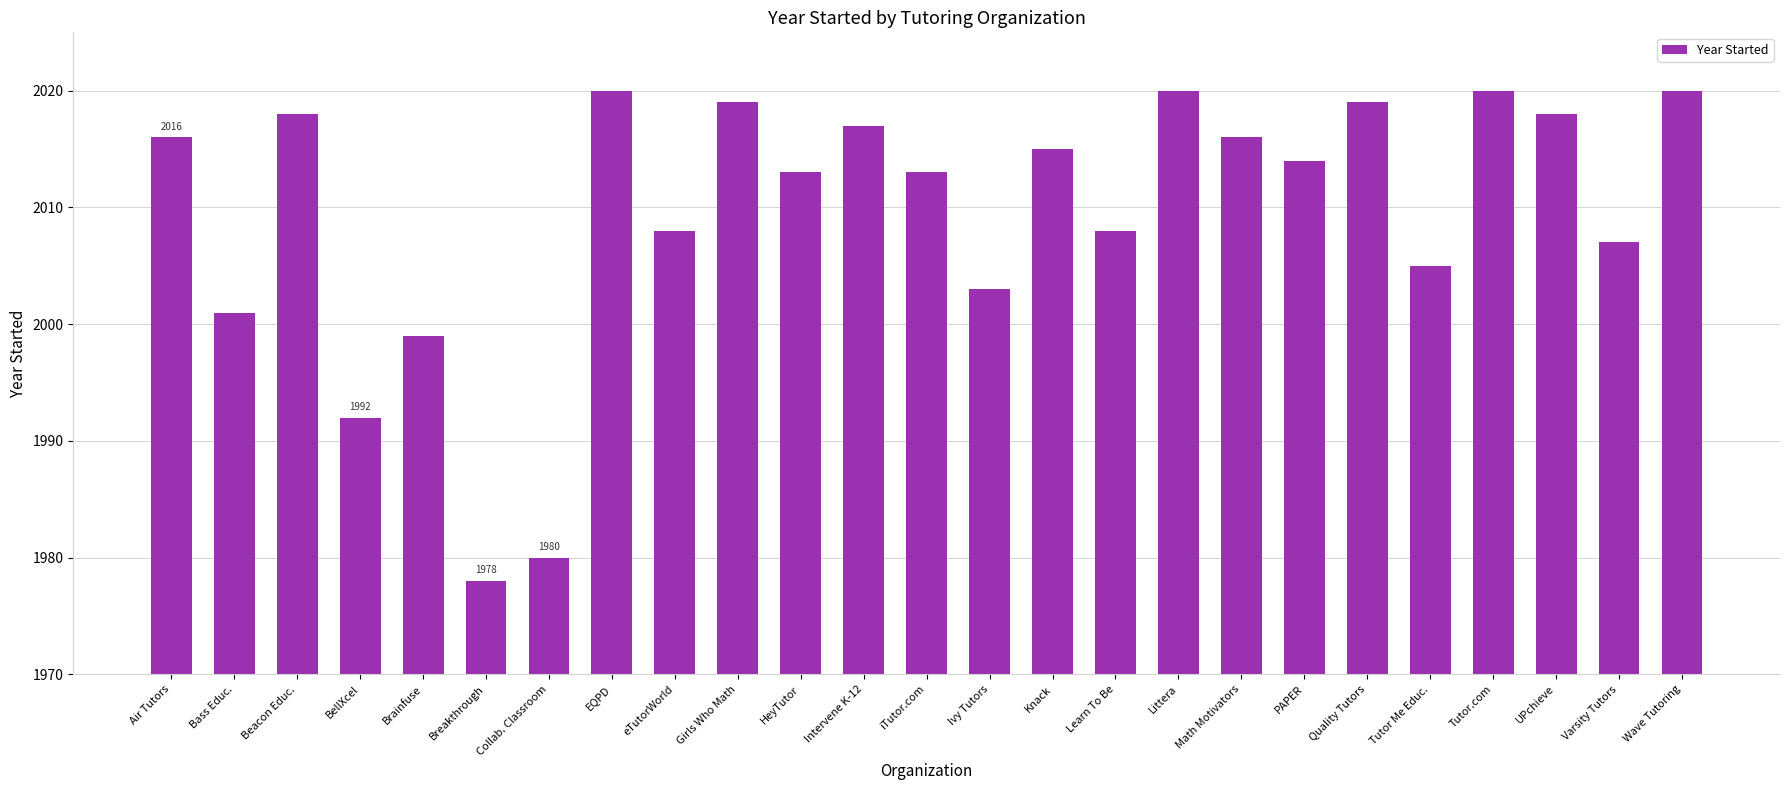

What is the change in value from eTutorWorld to Intervene K-12?

+9